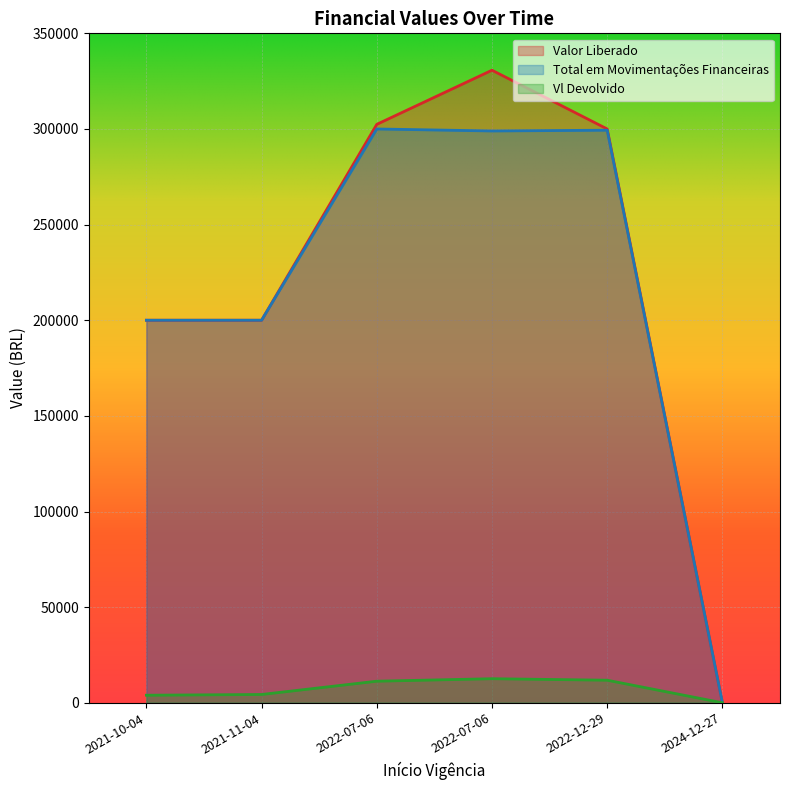

At which label does Valor Liberado reach its peak?

2022-07-06